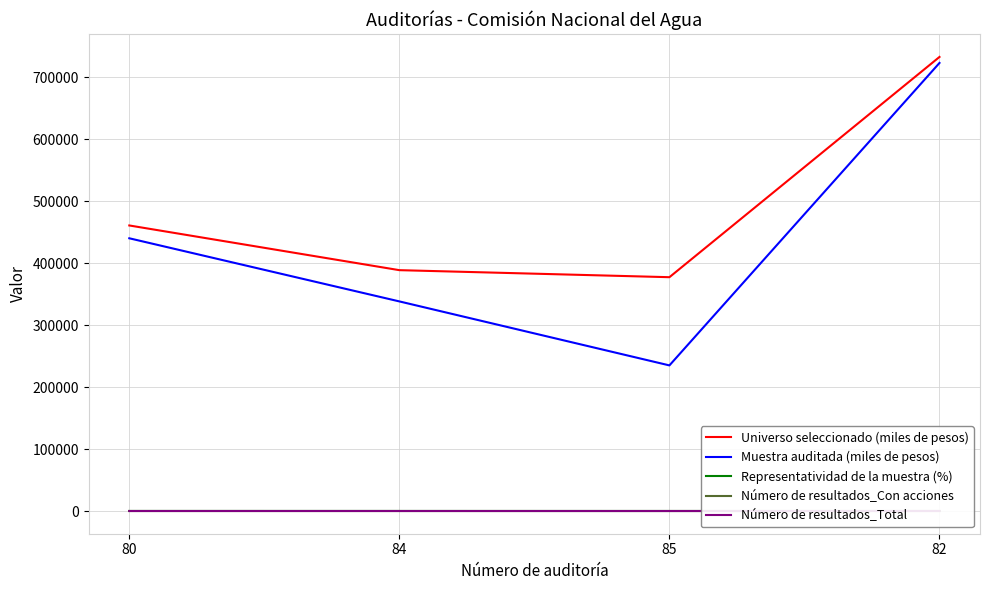

Count the number of categories in the chart.

4